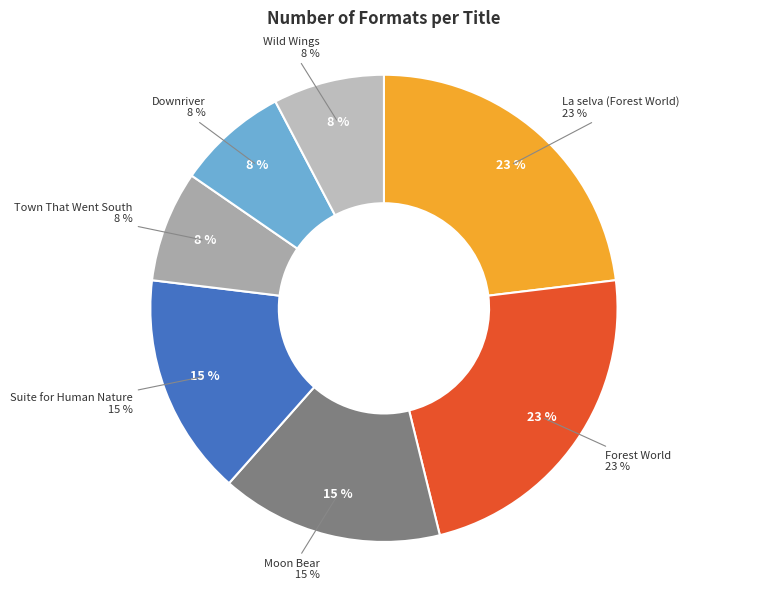

To the nearest percent, what is the combined percentage of Suite for Human Nature and Wild Wings?

23%